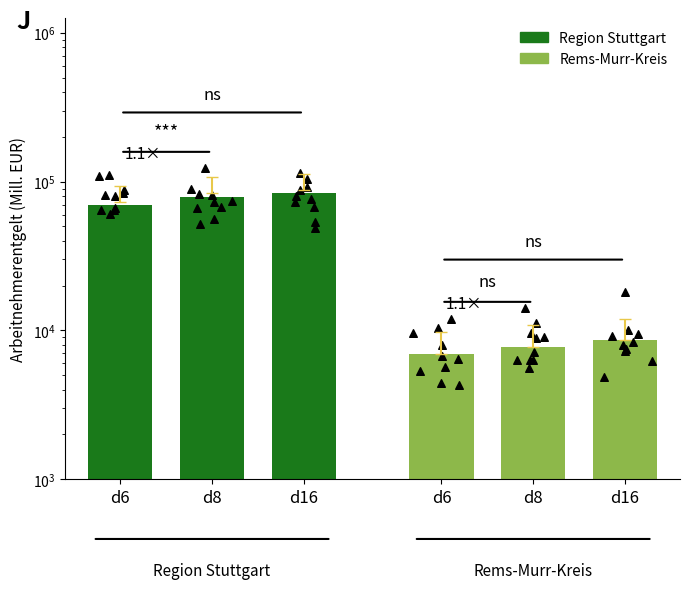

What are all the series names shown in the legend?

Region Stuttgart, Rems-Murr-Kreis